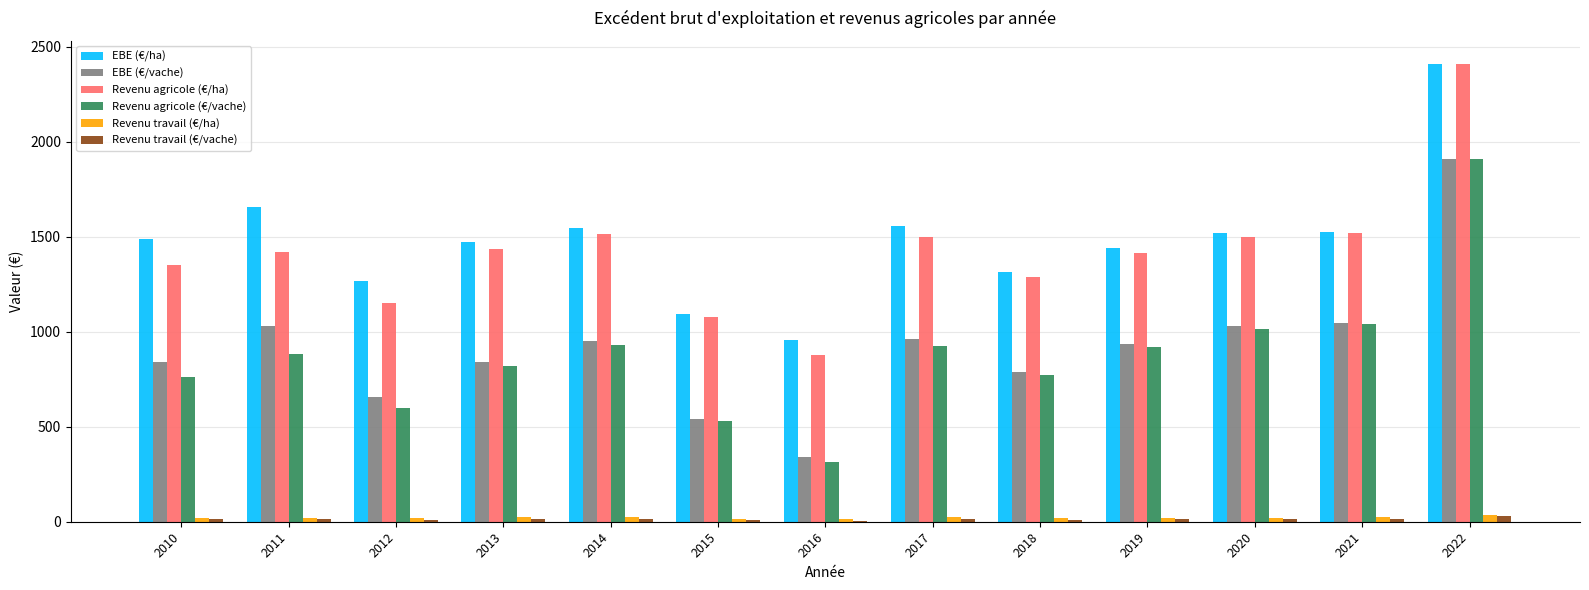

At which label does Revenu agricole (€/ha) first exceed 1417?

2011